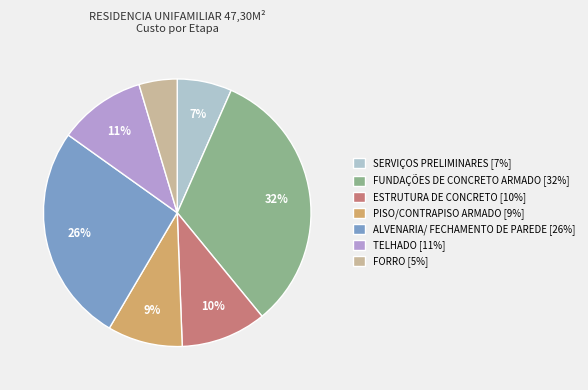

Combined, do FORRO and SERVIÇOS PRELIMINARES account for over 50%?

No